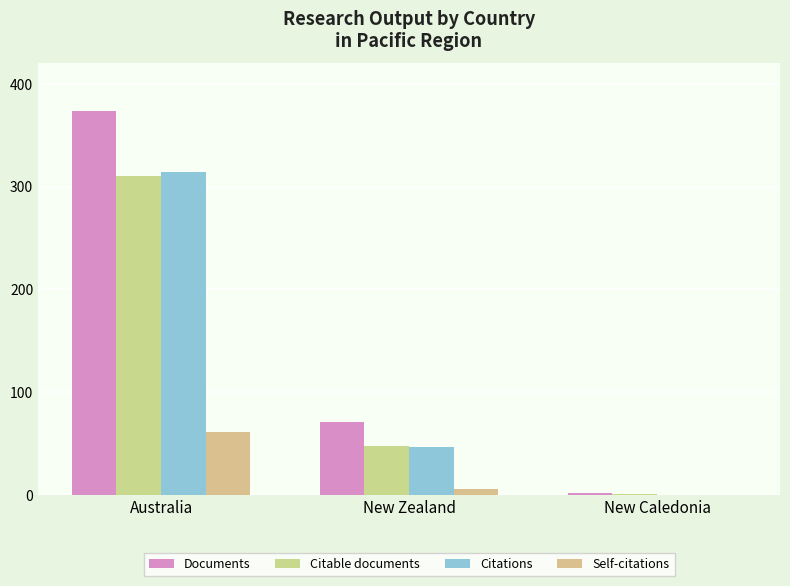

At which category is the sum across all series the highest?

Australia